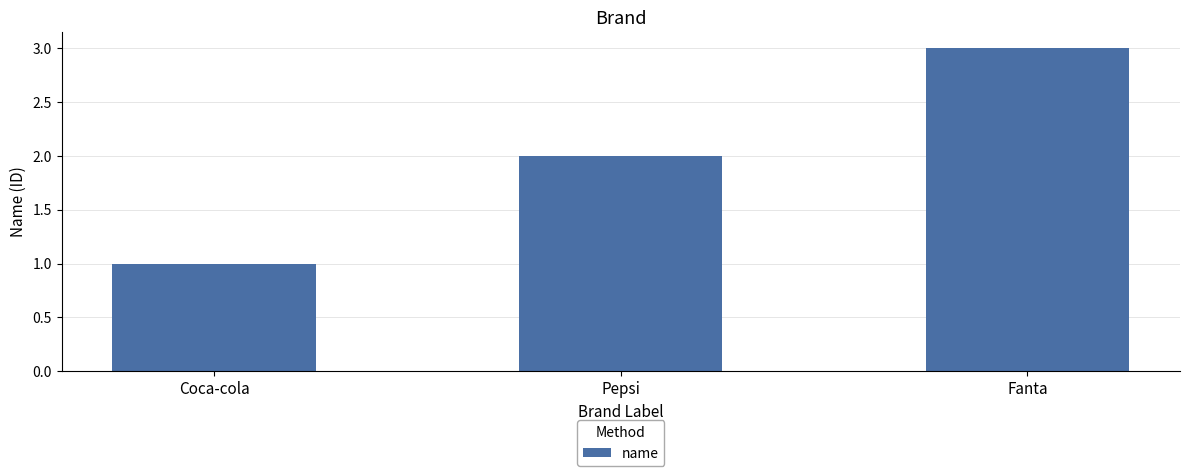

What is the difference between the values at Fanta and Pepsi?

1